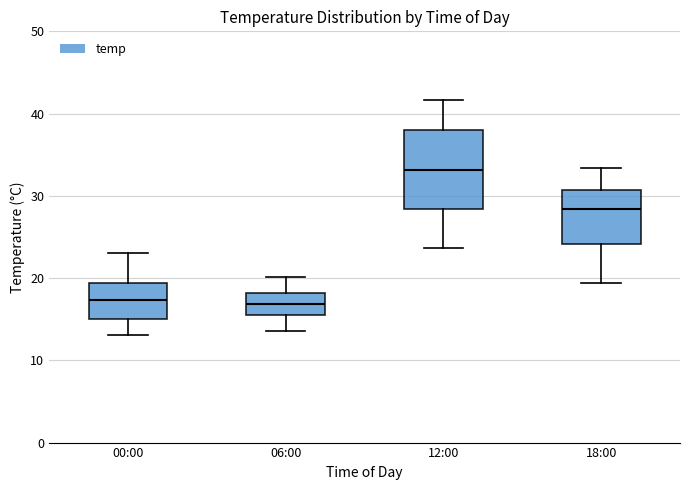

Reading left to right, read every box against the y-axis: the position of its median line, the range the box covers, and the ends of its whiskers. The values are not printed on the chart, so give them approximately, as read against the axis.

00:00: median 17, box 15 to 19, whiskers 13 to 23
06:00: median 17, box 15 to 18, whiskers 14 to 20
12:00: median 33, box 28 to 38, whiskers 24 to 42
18:00: median 28, box 24 to 31, whiskers 19 to 33